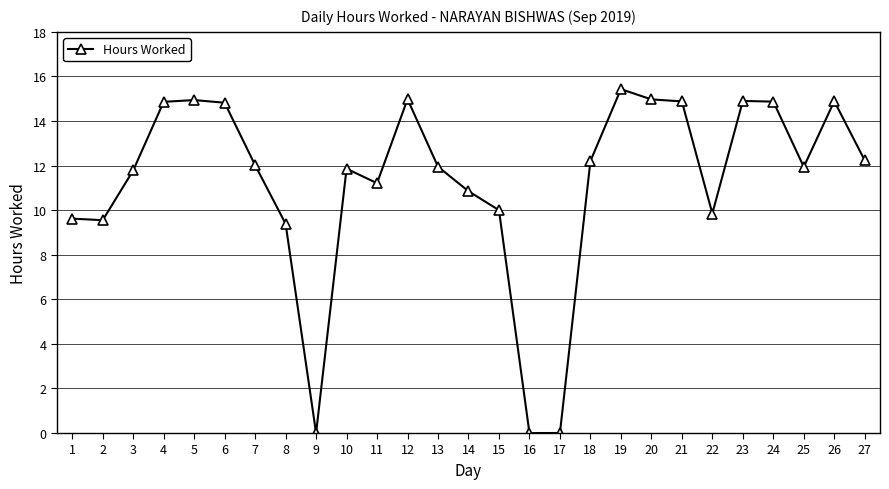

The value at 23 is 14.9. True or false?

True